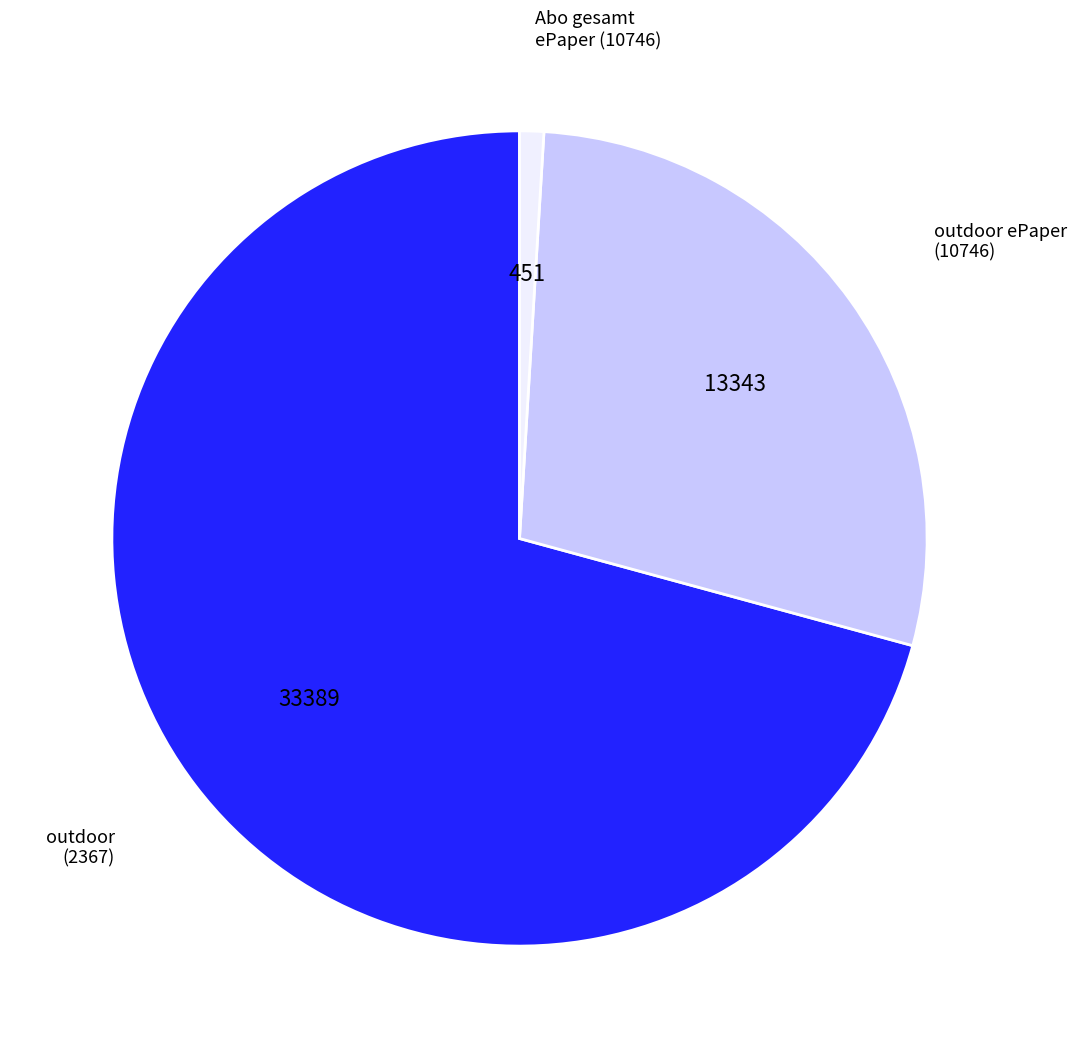

How many slices are in this pie chart?

3